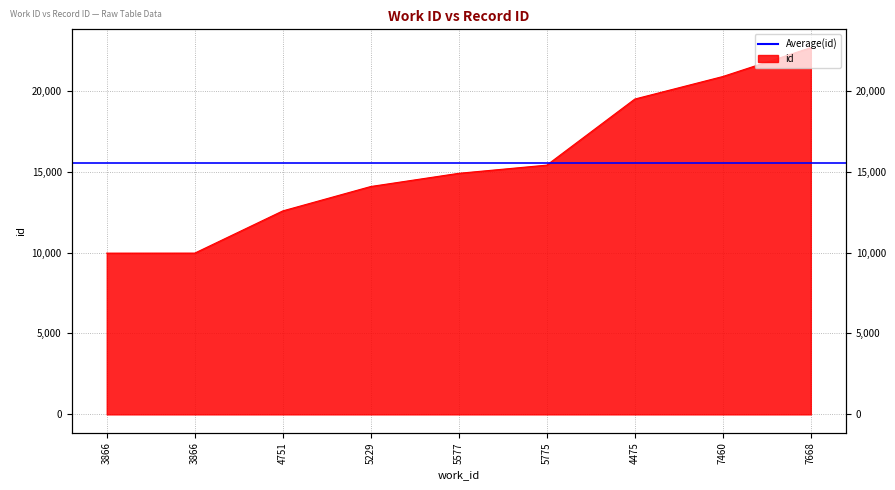

Where does the data first go above 14896?

5775